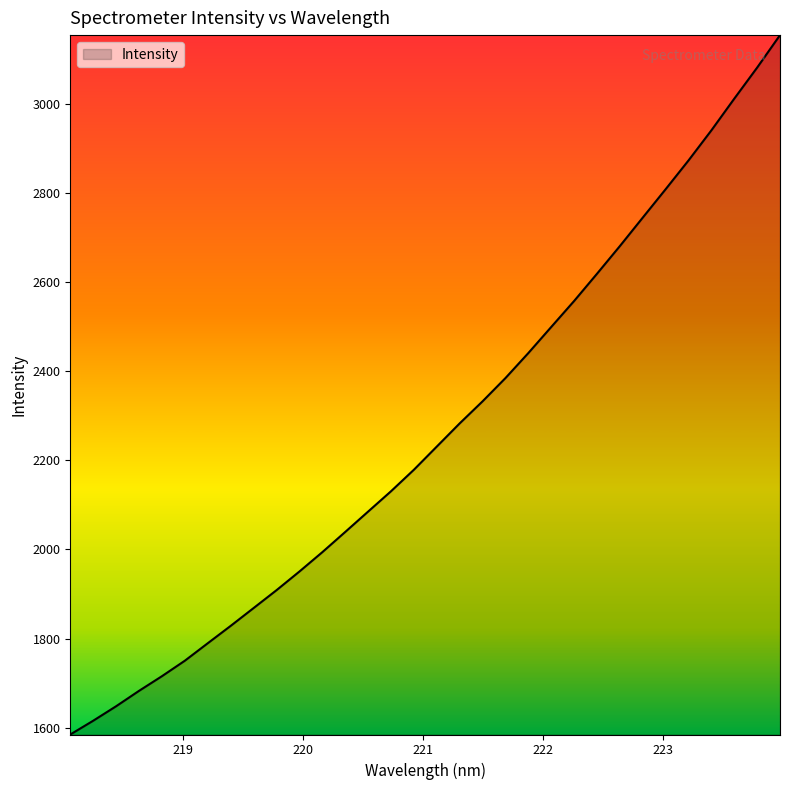

How many categories are shown in the chart?

32